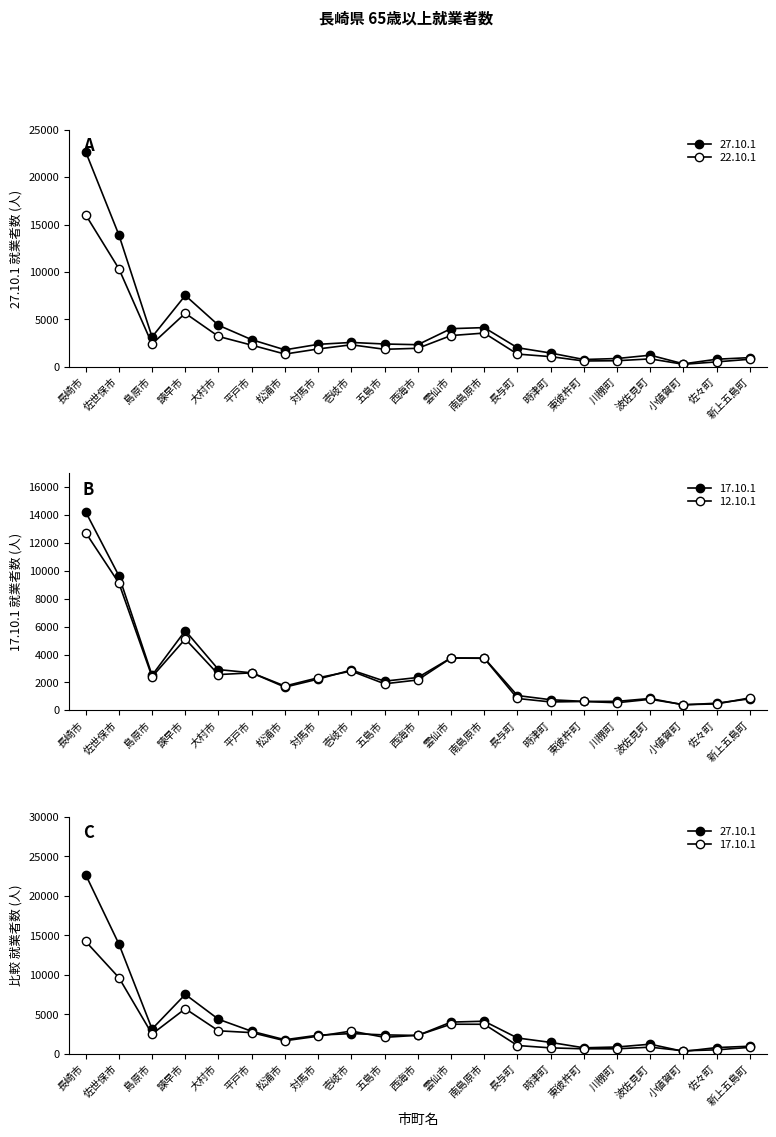

Between 五島市 and 長与町, which series saw the biggest shift?

12.10.1